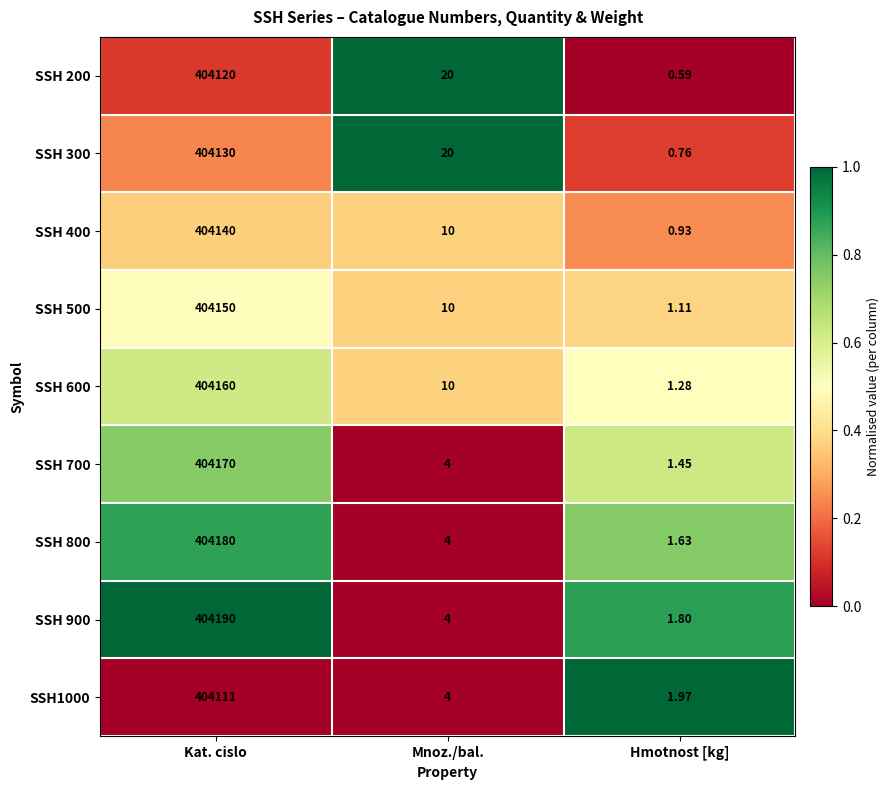

At which category is the sum across all series the highest?

Kat. cislo